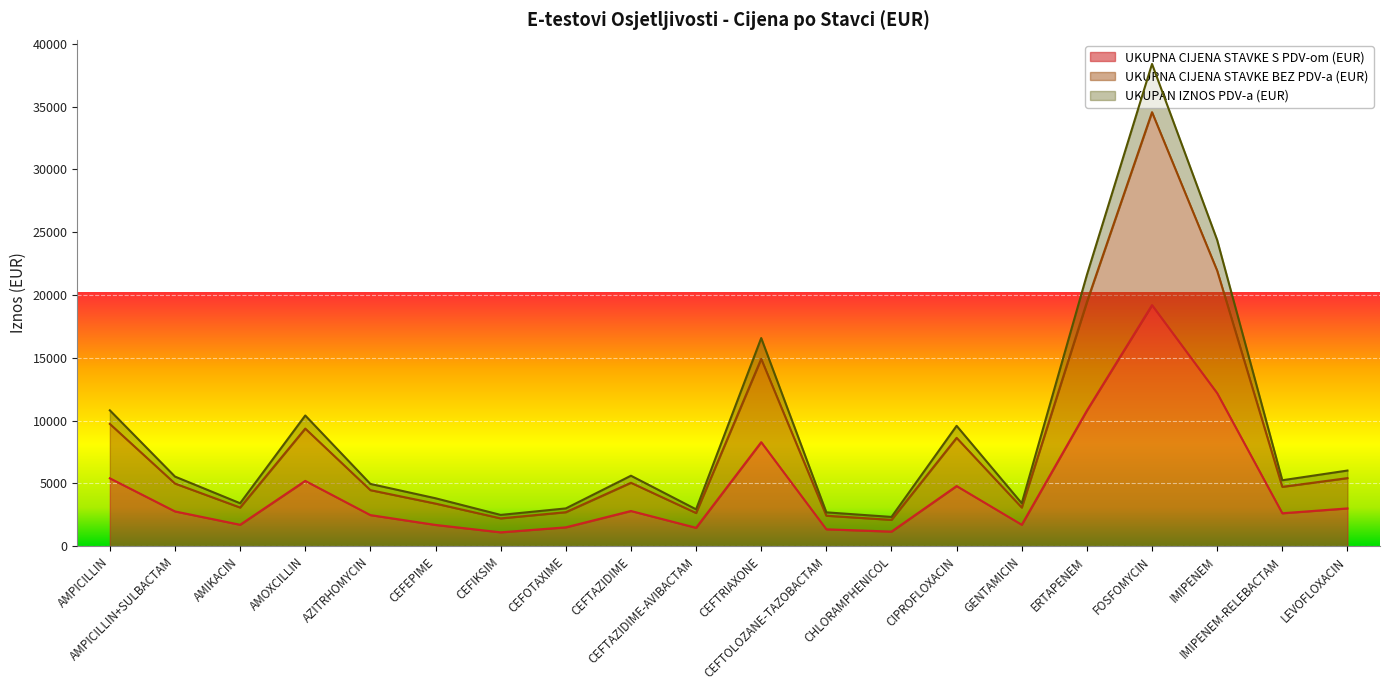

What is the maximum value for UKUPNA CIJENA STAVKE S PDV-om (EUR)?

19199.0